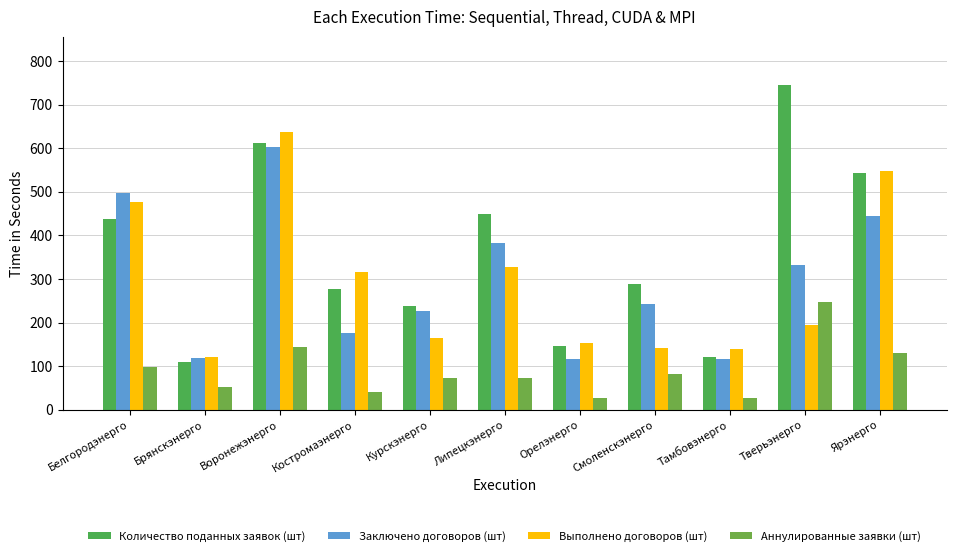

What position from the right is Ярэнерго?

1